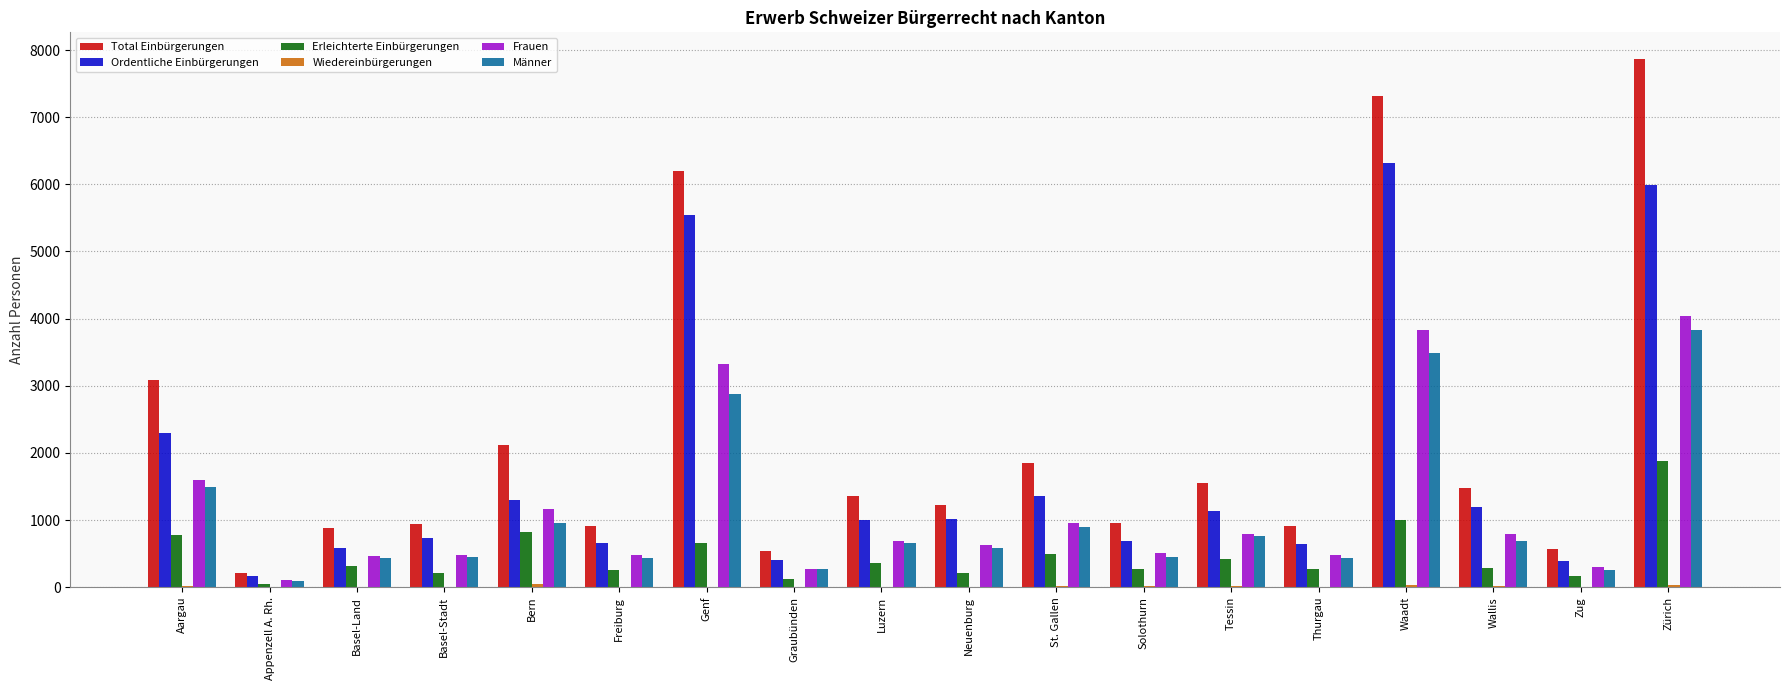

Is it true that Total Einbürgerungen equals 1475 at Wallis?

True